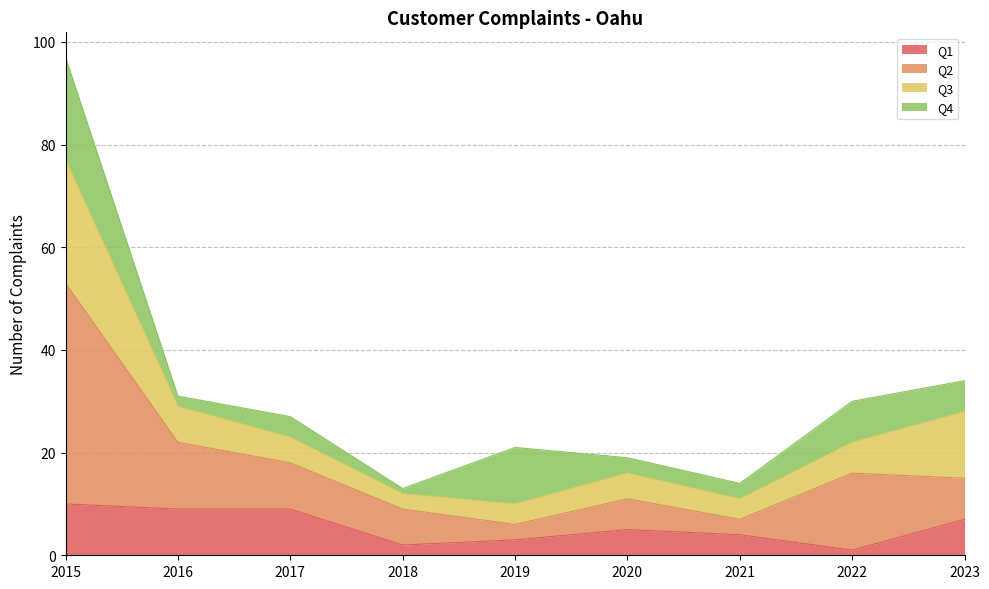

Where is the first local minimum for Q2?

2019